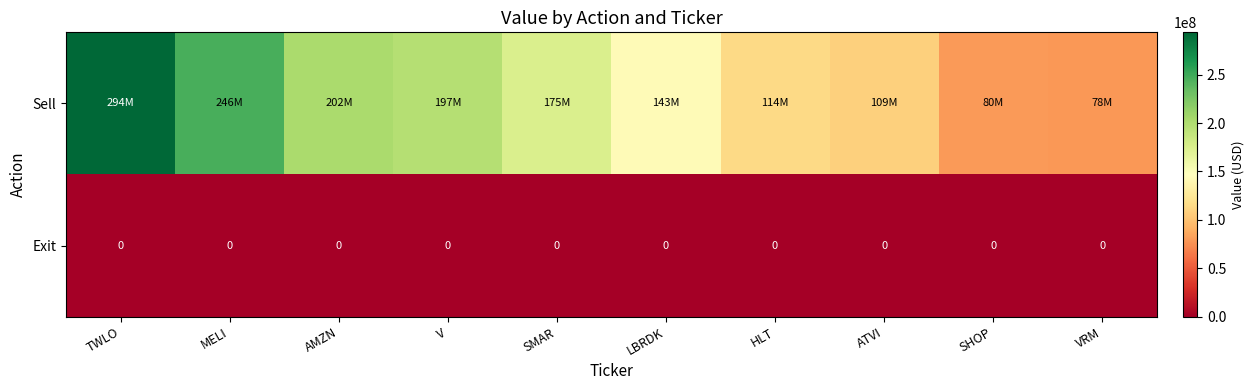

True or false: Exit has a value of 0 at VRM.

True